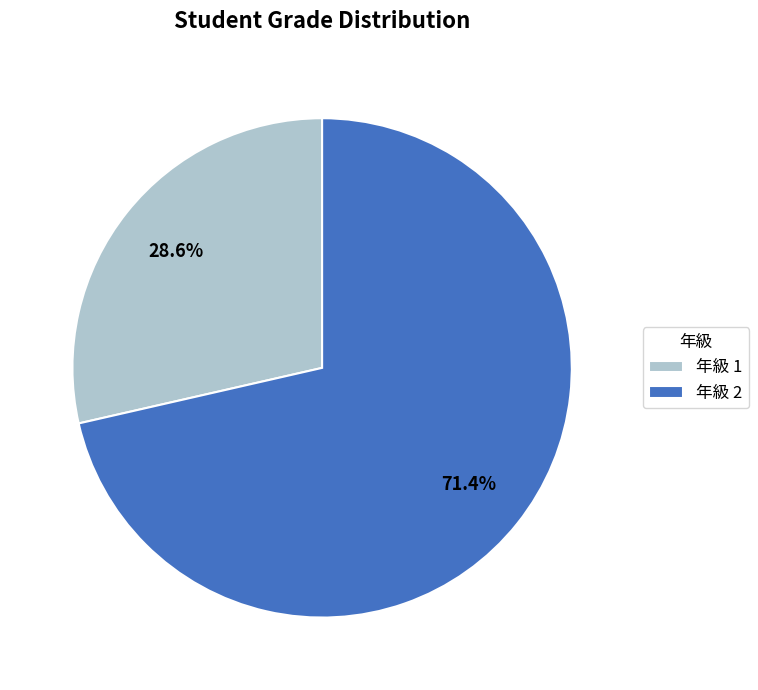

How much of the chart is everything except 年級 2?

28.6%